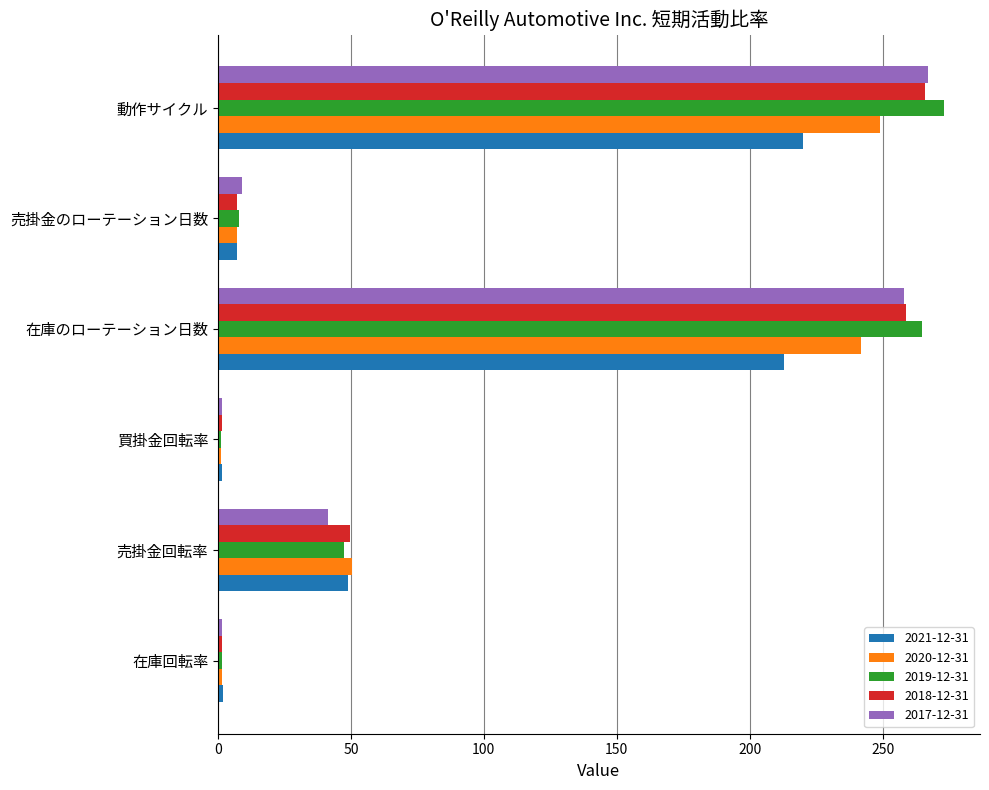

What is the difference between the highest and lowest values at 売掛金回転率?

9.0